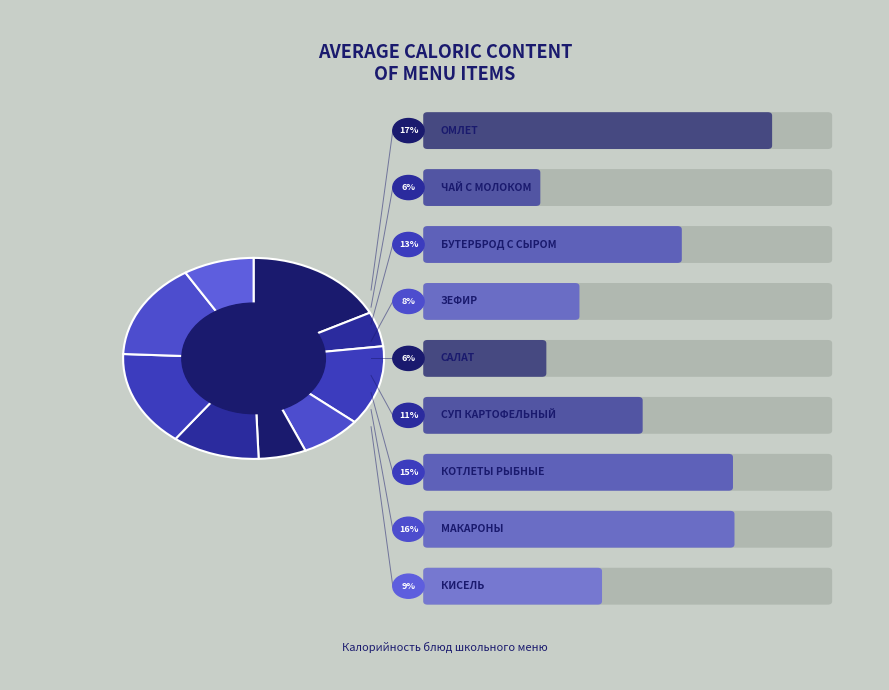

Count the number of slices in the pie.

9